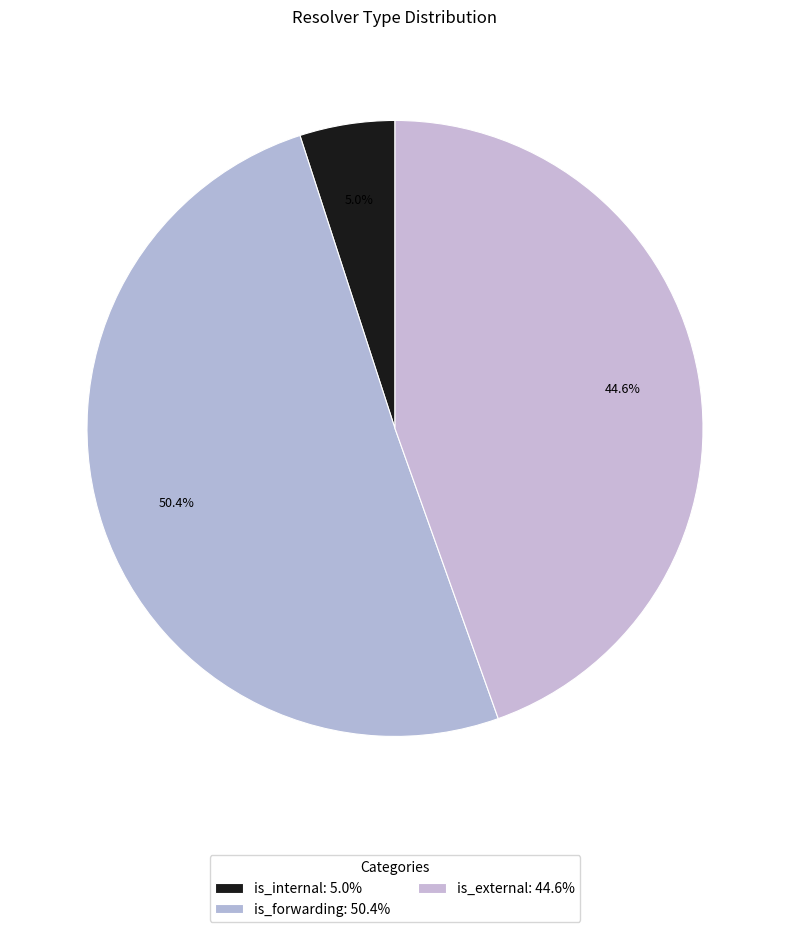

The is_external slice represents 45% of the pie. True or false?

True